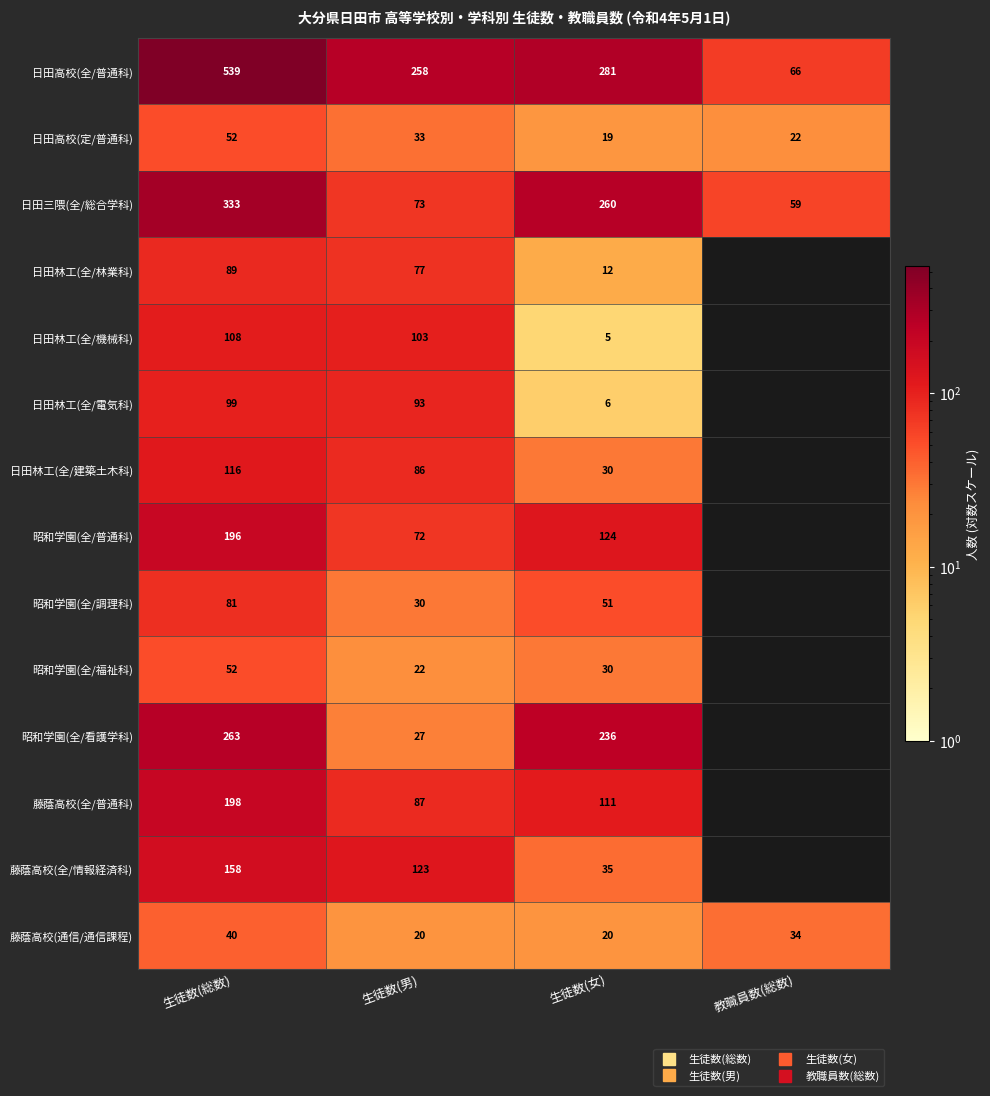

Which series changed the most between 生徒数(総数) and 教職員数(総数)?

日田高校(全/普通科)